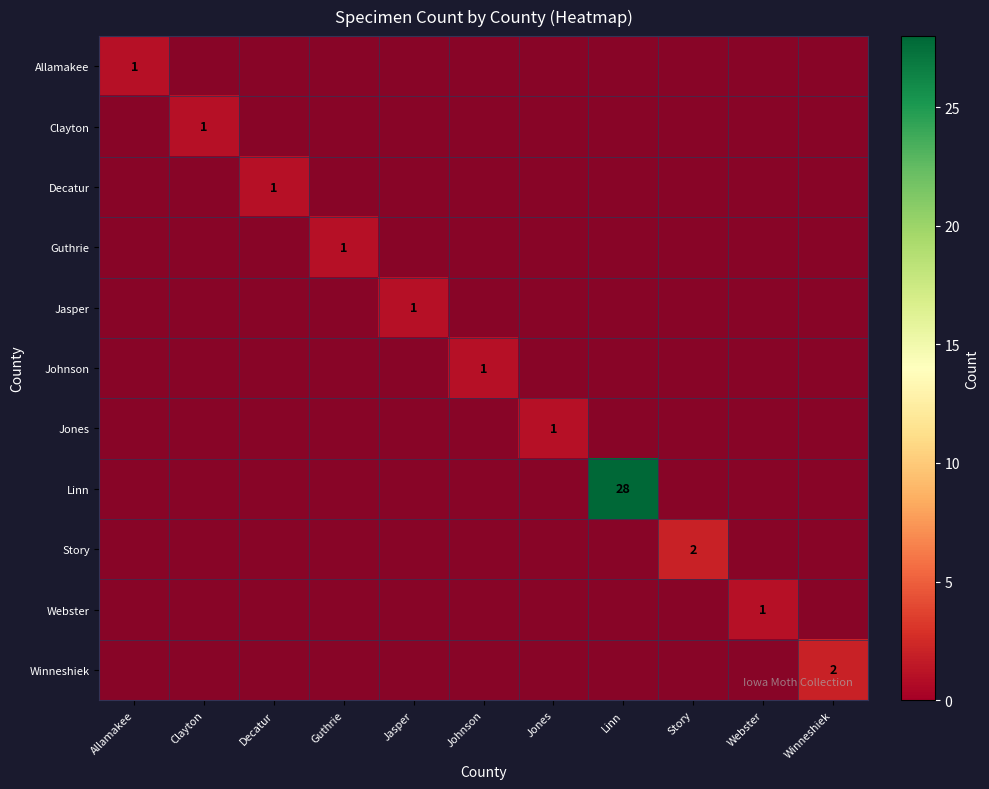

Which series has the largest range (max minus min)?

Linn